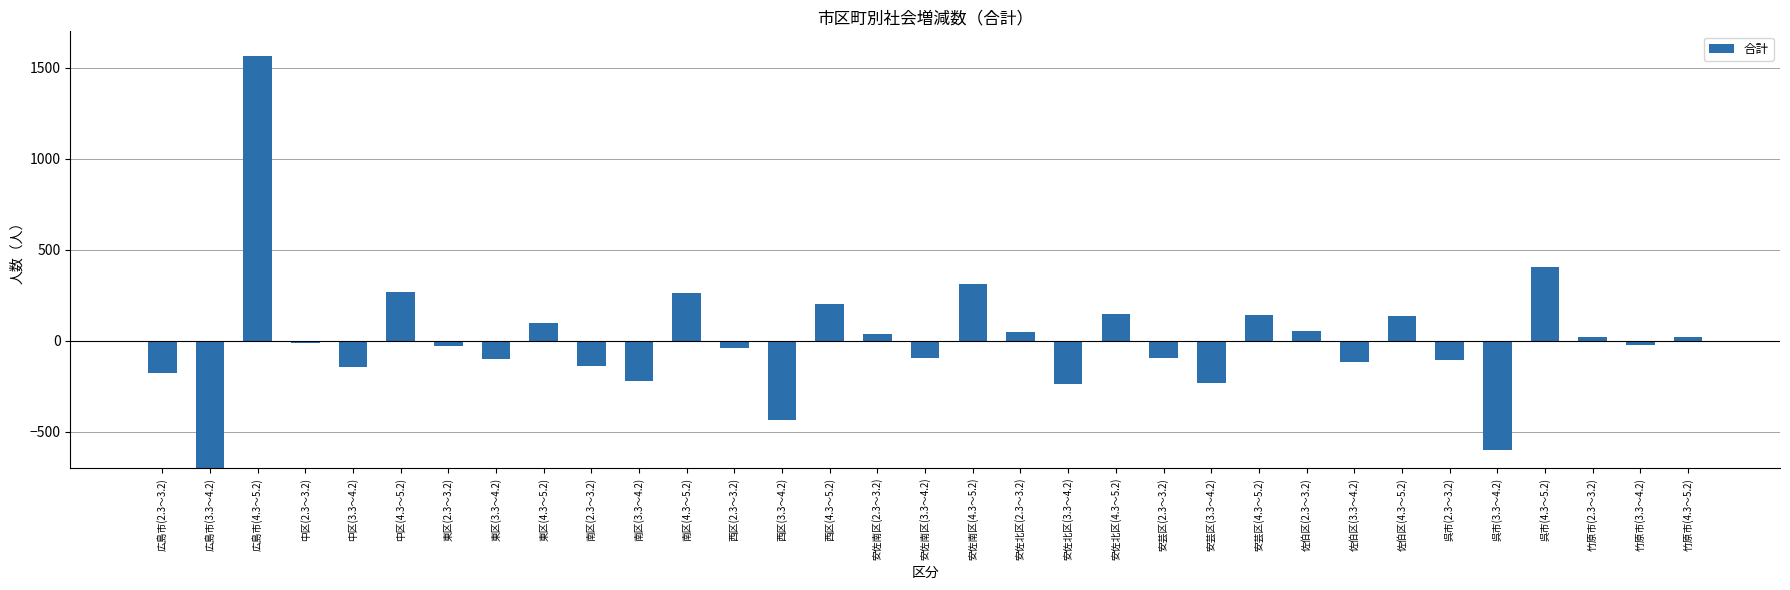

What is the value of the 17th bar from the left?

-97